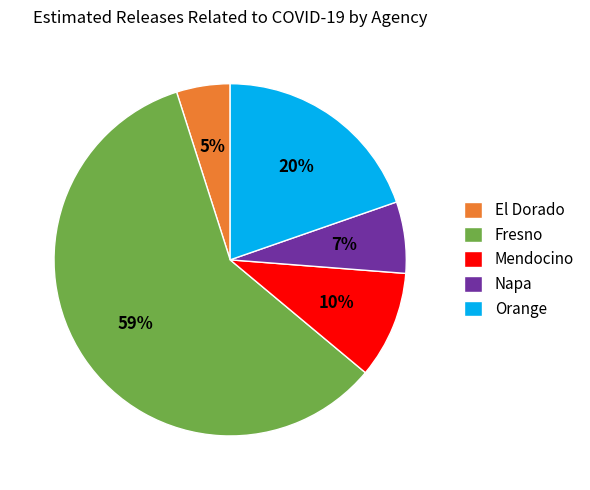

Is it true that Orange is 28% of the pie?

False